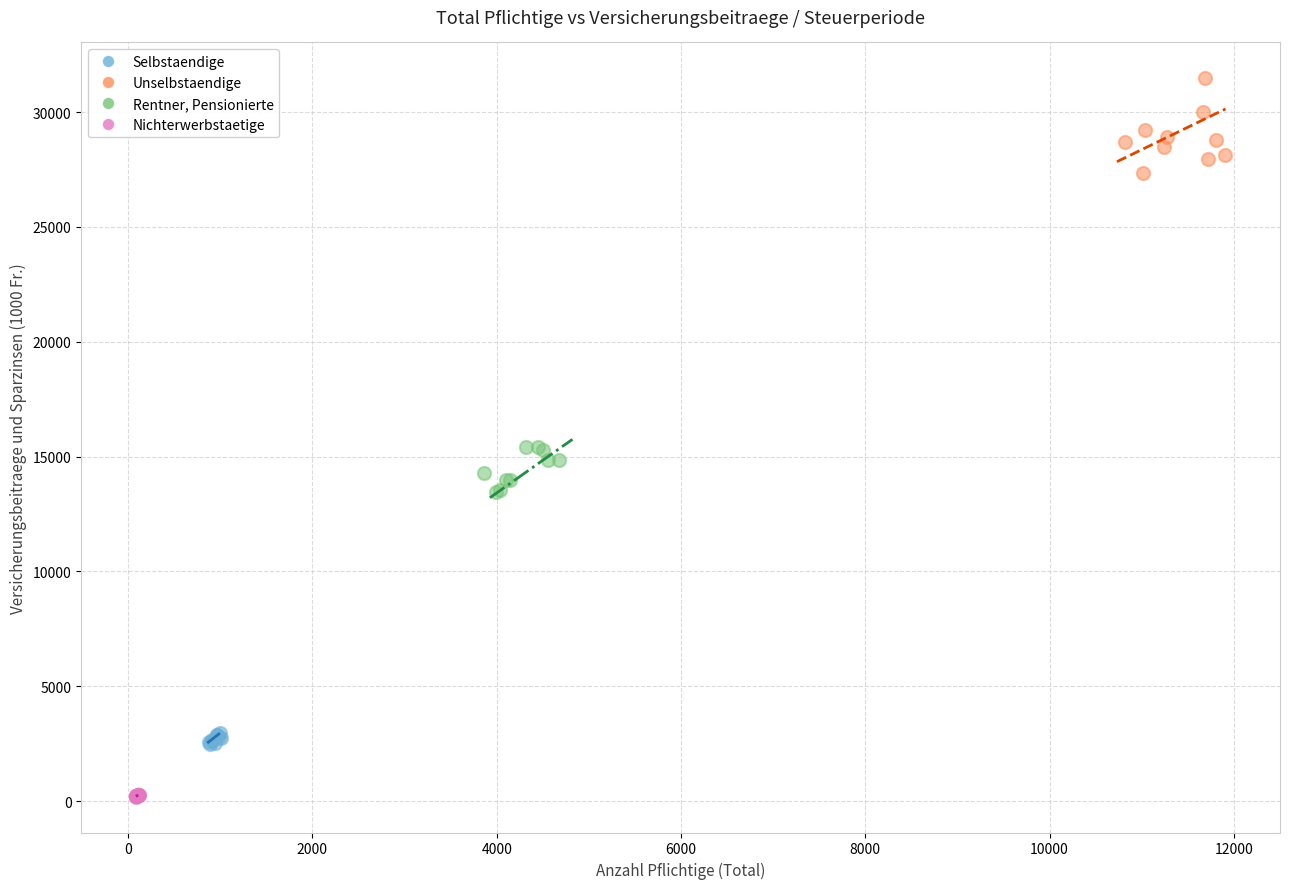

Which series contains the lowest Y value?

Nichterwerbstaetige